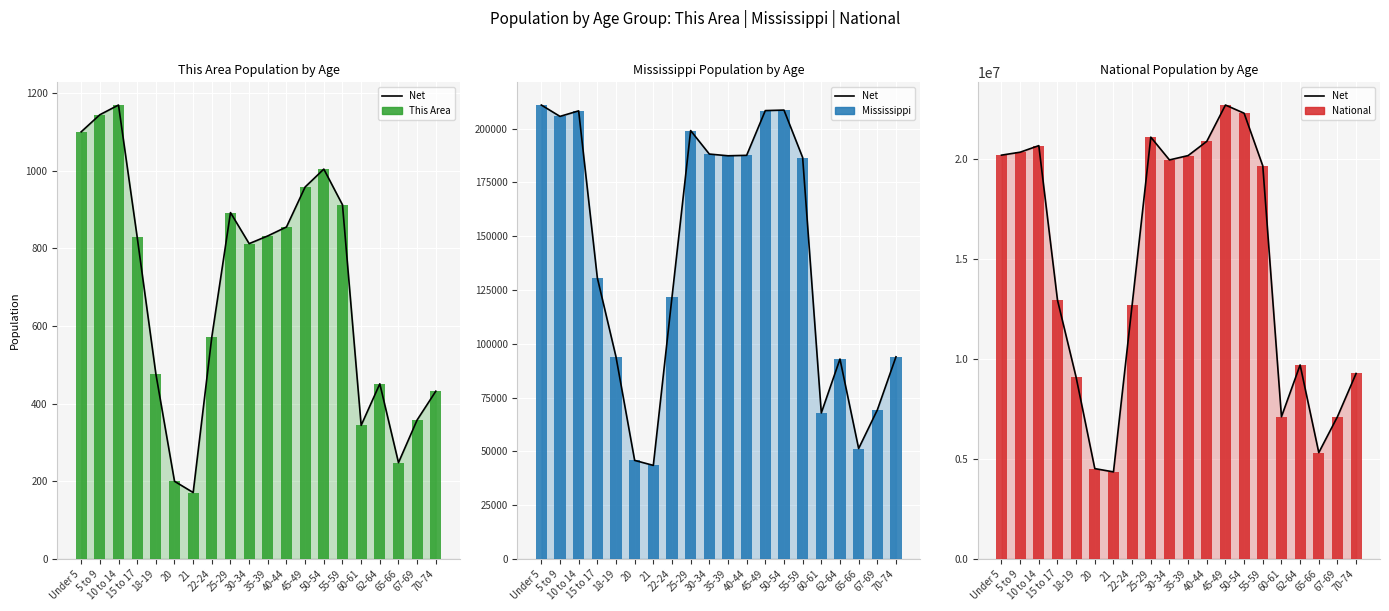

What is the smallest value displayed?

171